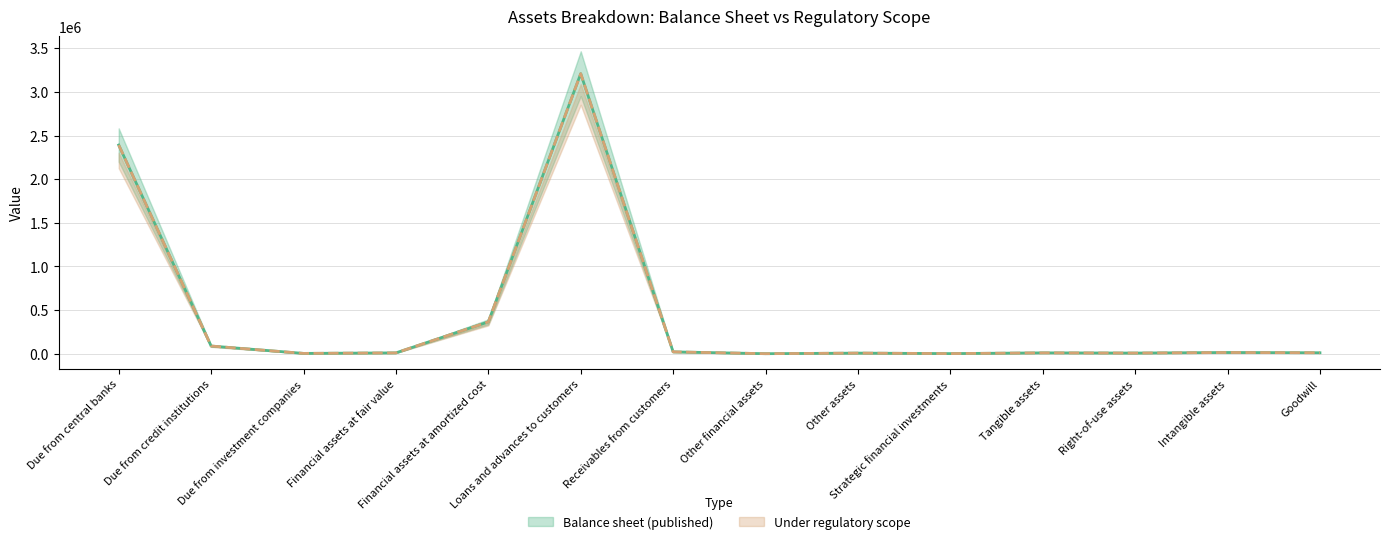

At which label does Balance sheet (published) reach its peak?

Loans and advances to customers